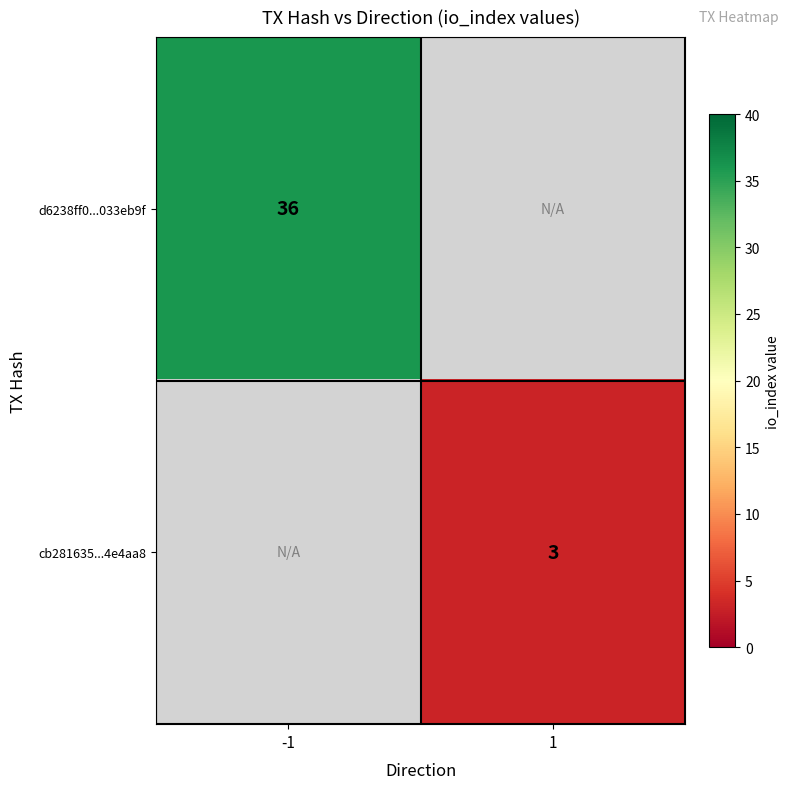

What is the greatest value displayed?

36.0